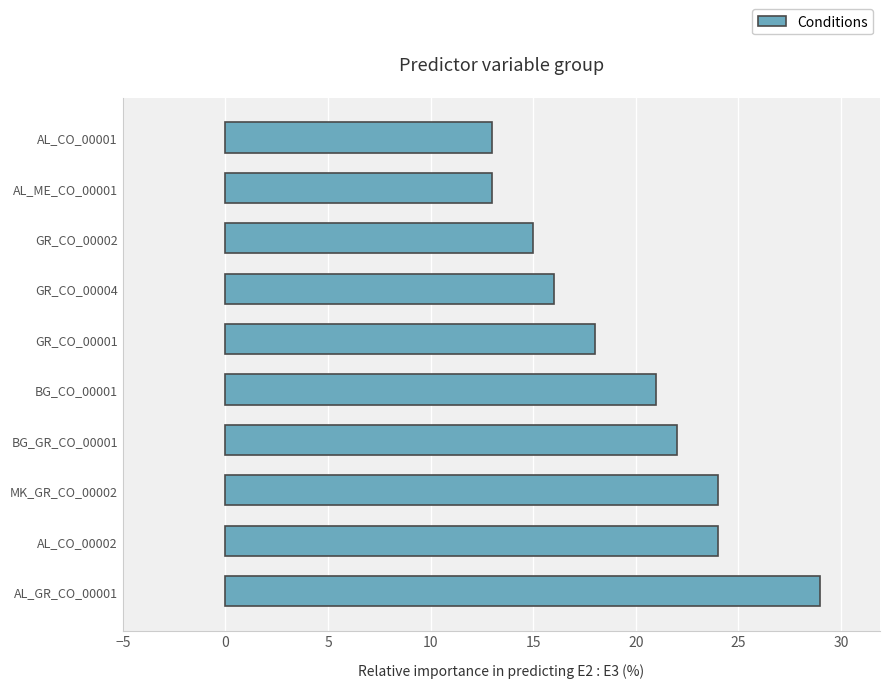

What is the difference between the values at BG_GR_CO_00001 and GR_CO_00001?

4